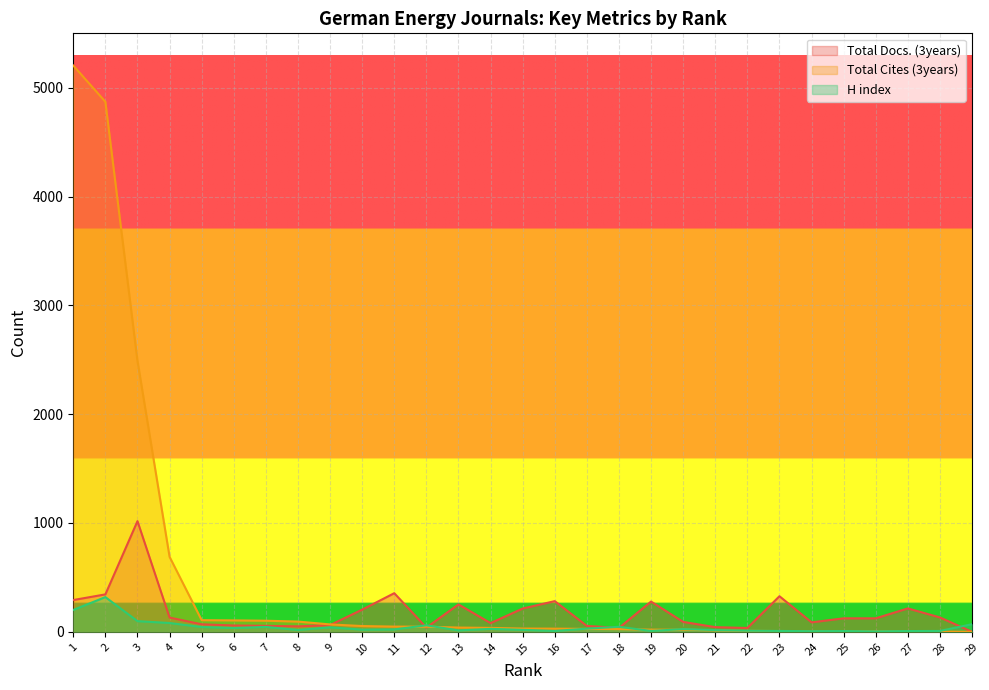

At how many categories does at least one series exceed 4853?

2